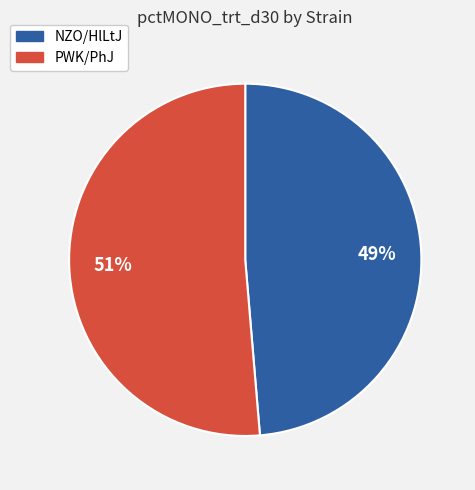

The PWK/PhJ slice represents 42% of the pie. True or false?

False